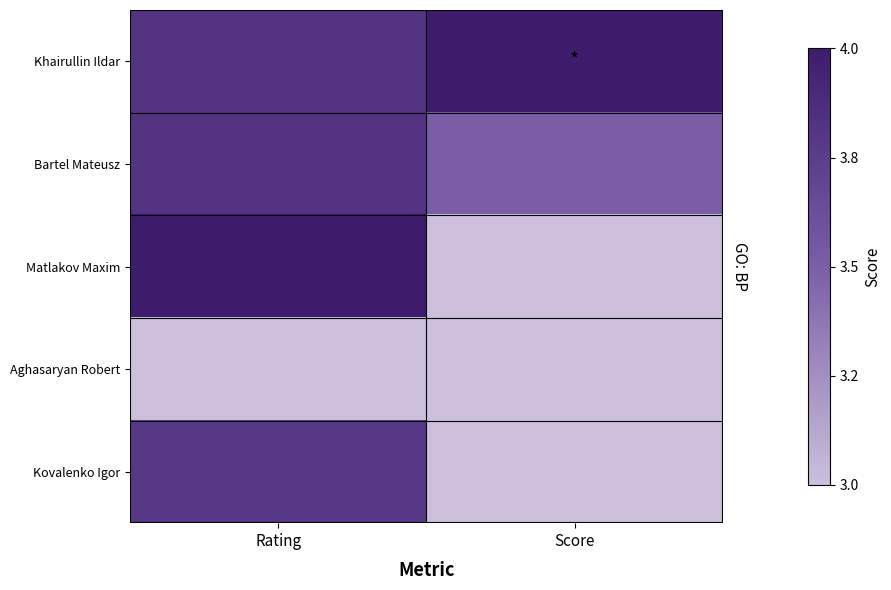

What is the spread (max minus min) of values at Score?

1.0